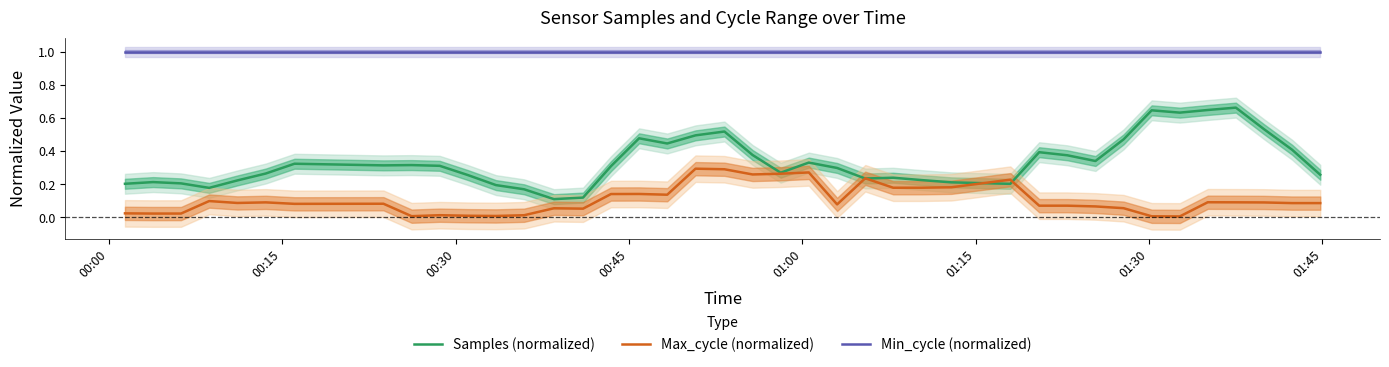

What is the sum of all Min_cycle (normalized) values?

40.0